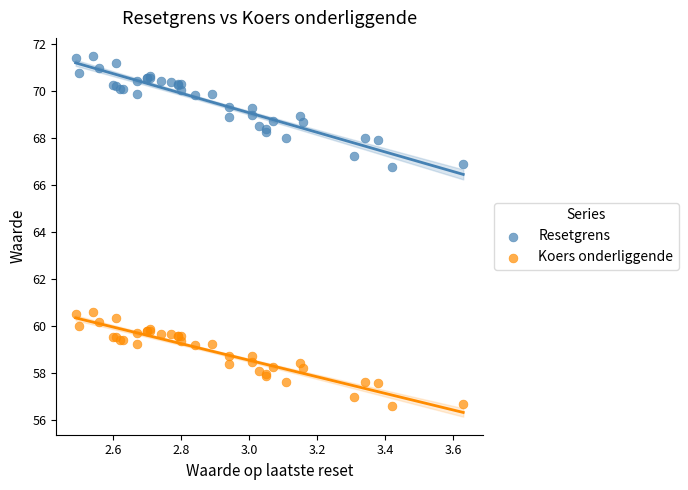

Which series reaches the maximum Y coordinate?

Resetgrens